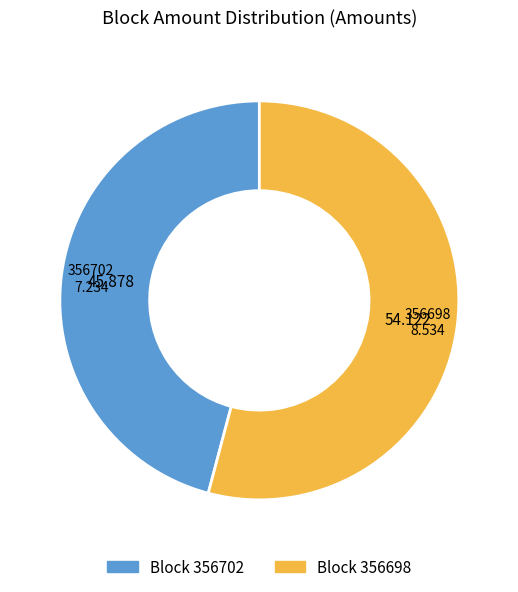

Is there a majority slice in this chart?

Yes